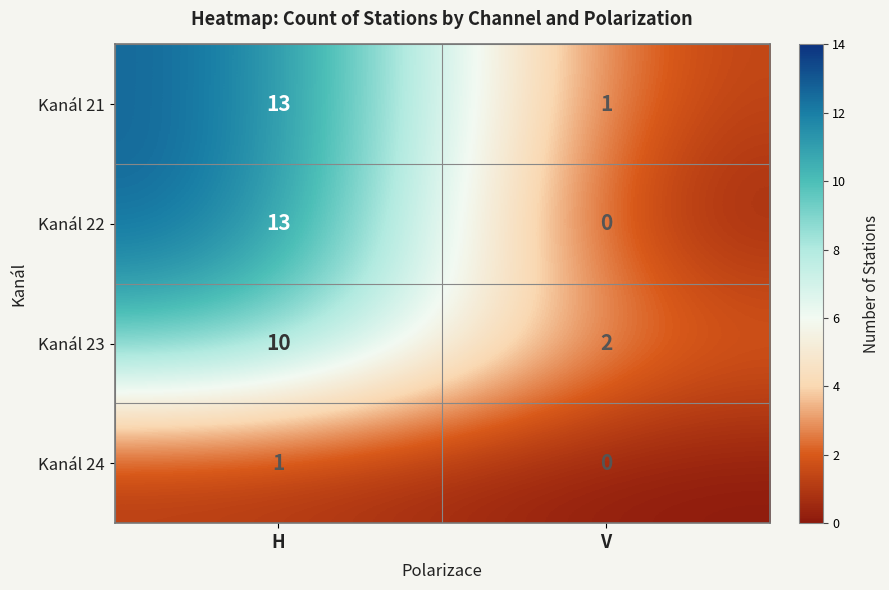

Rank the categories by Kanál 22 value from highest to lowest.

H, V